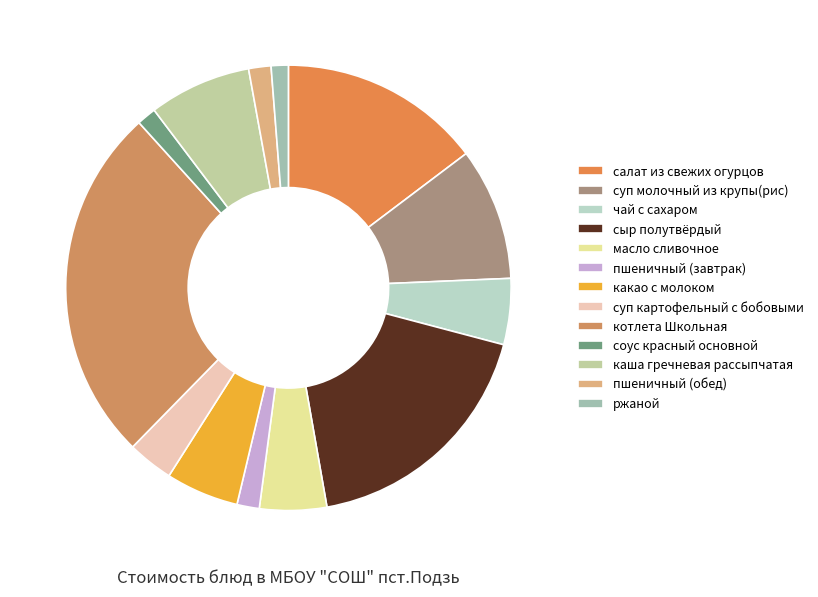

Count the number of slices in the pie.

13